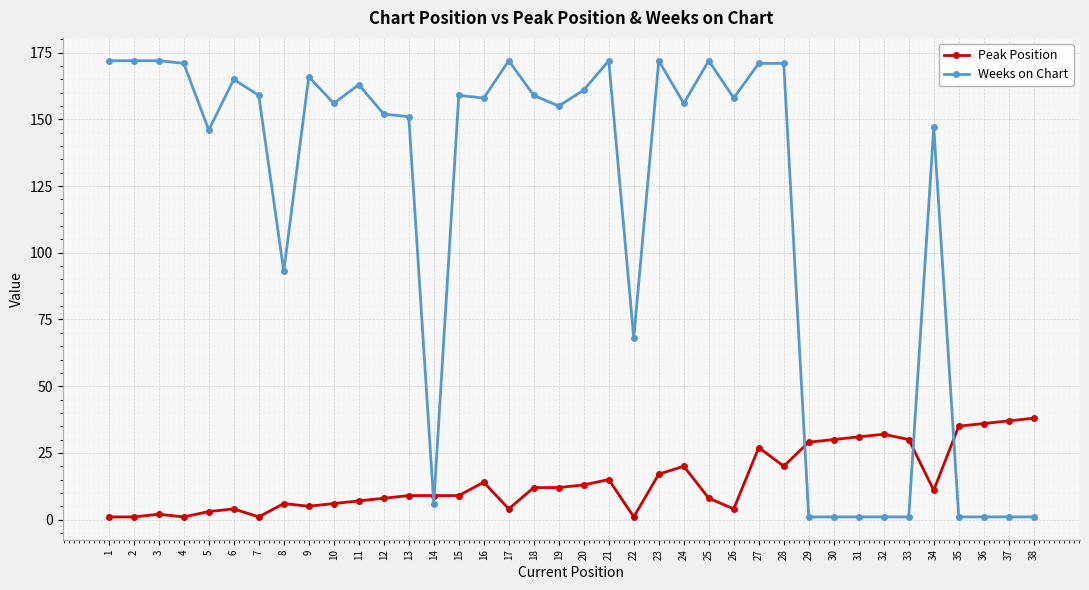

Reading left to right, list all the values displayed in this chart.

Peak Position: 1=1	2=1	3=2	4=1	5=3	6=4	7=1	8=6	9=5	10=6	11=7	12=8	13=9	14=9	15=9	16=14	17=4	18=12	19=12	20=13	21=15	22=1	23=17	24=20	25=8	26=4	27=27	28=20	29=29	30=30	31=31	32=32	33=30	34=11	35=35	36=36	37=37	38=38
Weeks on Chart: 1=172	2=172	3=172	4=171	5=146	6=165	7=159	8=93	9=166	10=156	11=163	12=152	13=151	14=6	15=159	16=158	17=172	18=159	19=155	20=161	21=172	22=68	23=172	24=156	25=172	26=158	27=171	28=171	29=1	30=1	31=1	32=1	33=1	34=147	35=1	36=1	37=1	38=1